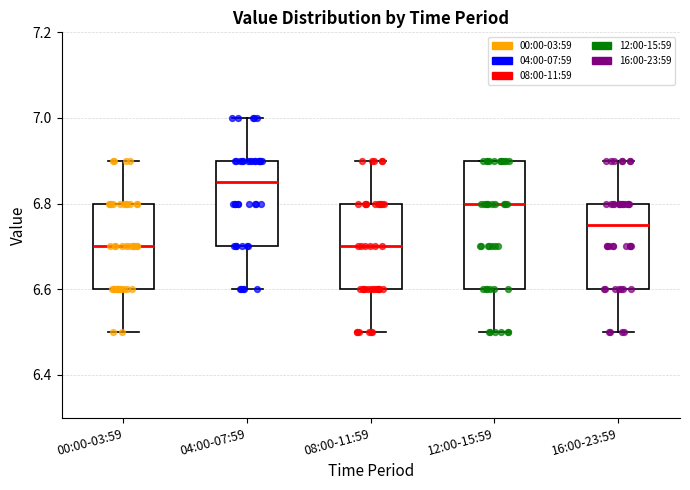

Where is the lower edge of the box for 04:00-07:59 on the y-axis? The values are not printed on the chart, so give them approximately, as read against the axis.

6.70